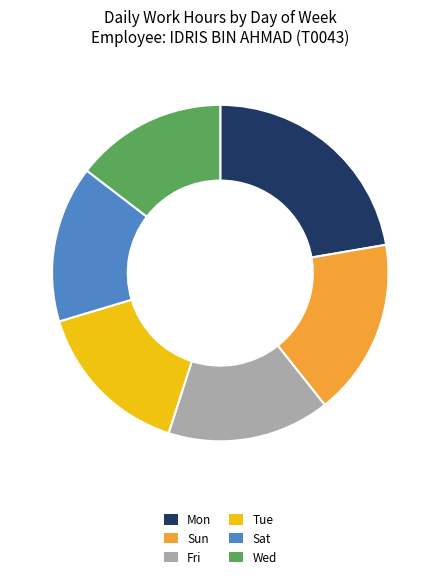

How many segments does this pie chart have?

6